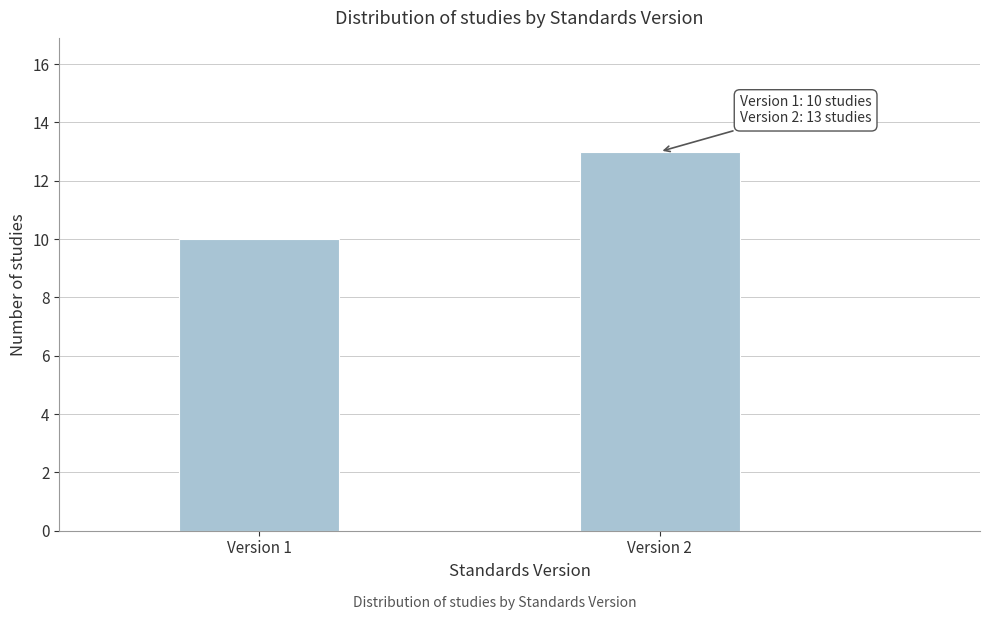

Reading left to right, what are all the values shown in this chart?

Version 1=10	Version 2=13